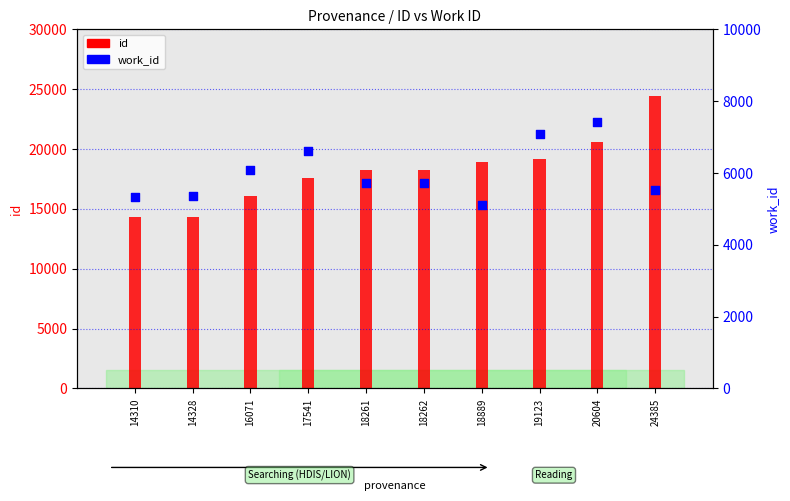

At how many categories does at least one series exceed 9953?

10